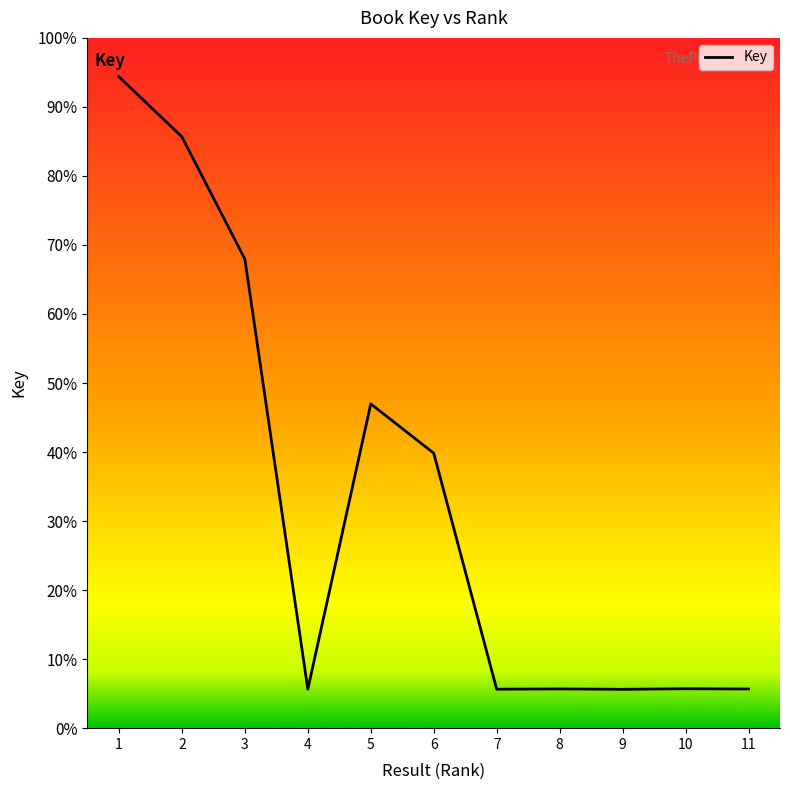

List the labels in order of value, largest first.

1, 2, 3, 5, 6, 10, 8, 11, 4, 7, 9